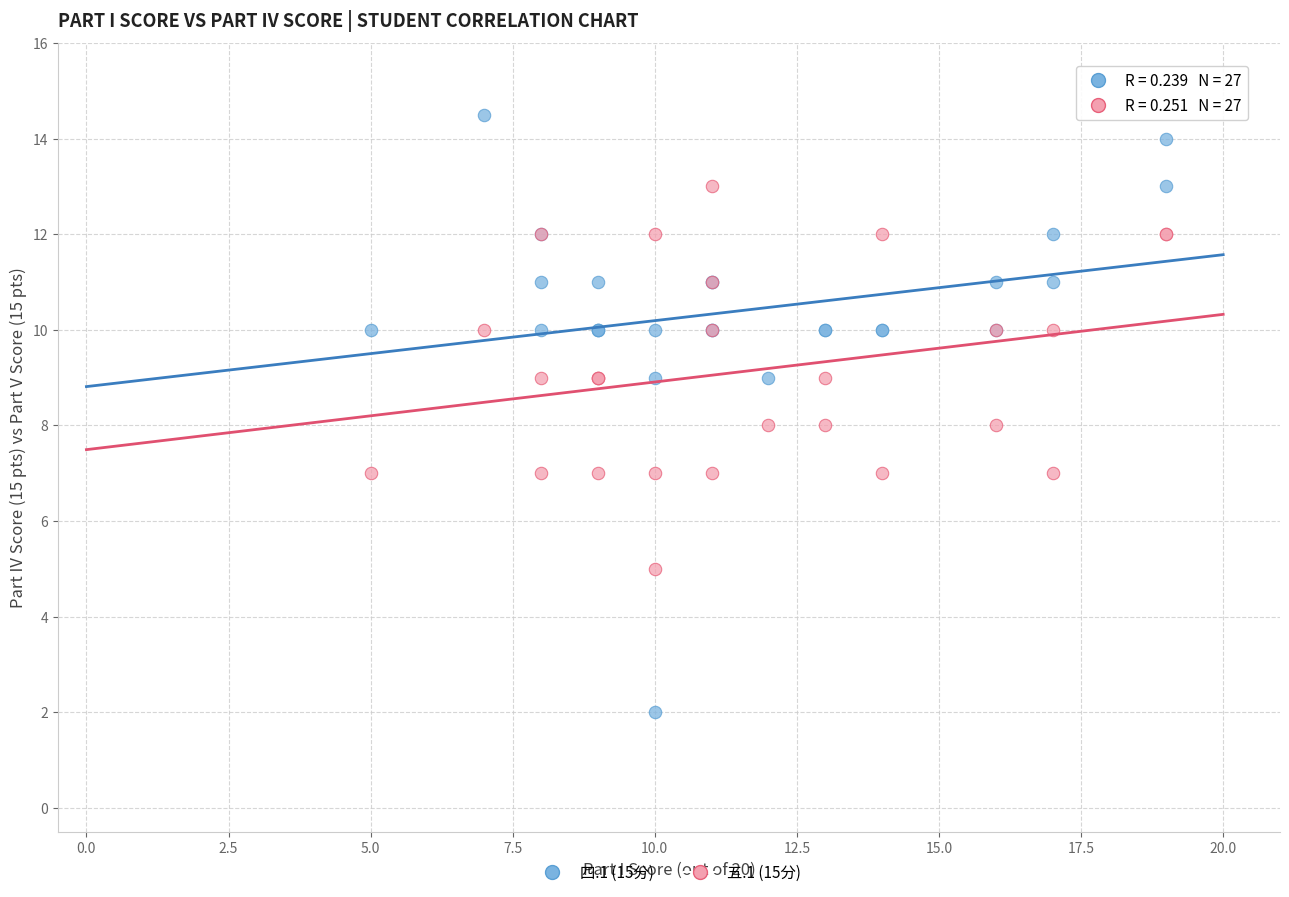

What is the X range (max minus min) for the scatter plot?

14.0